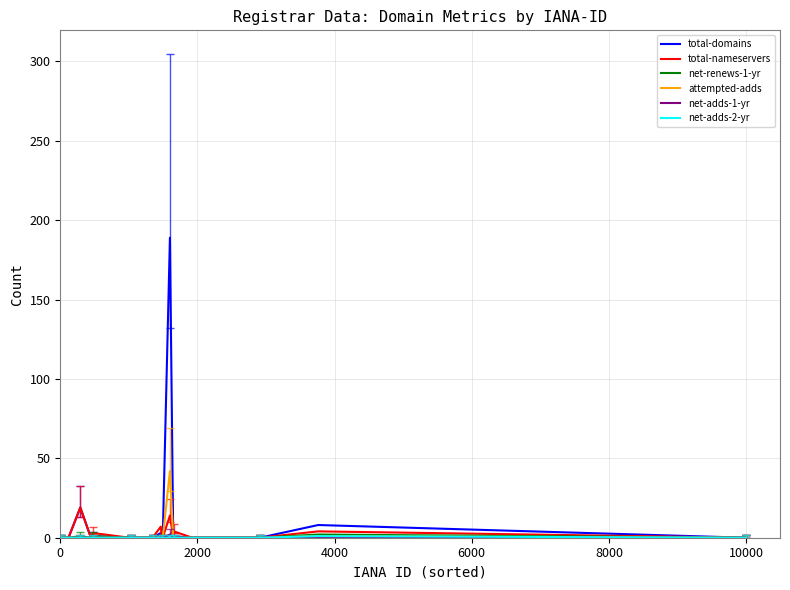

Which series has the largest total across all categories?

total-domains